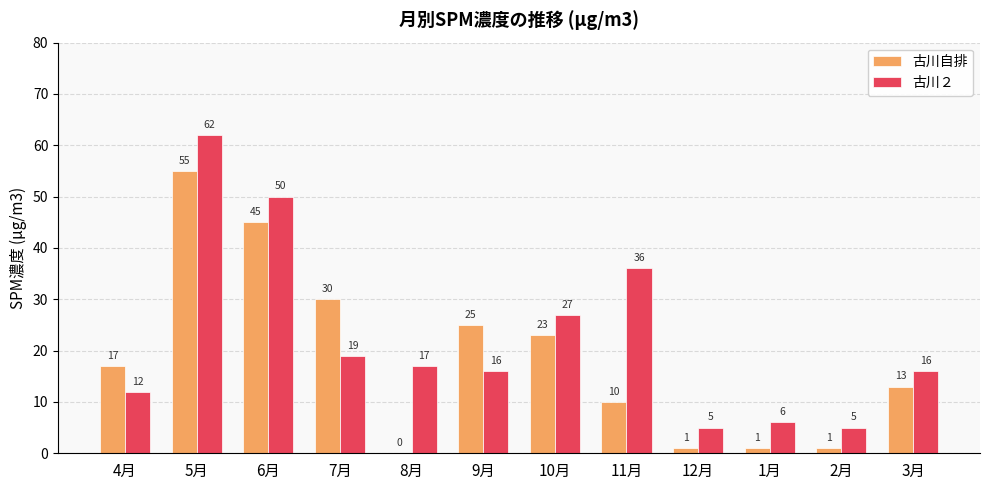

What is the sum of the 古川２ values at 1月 and 5月?

68